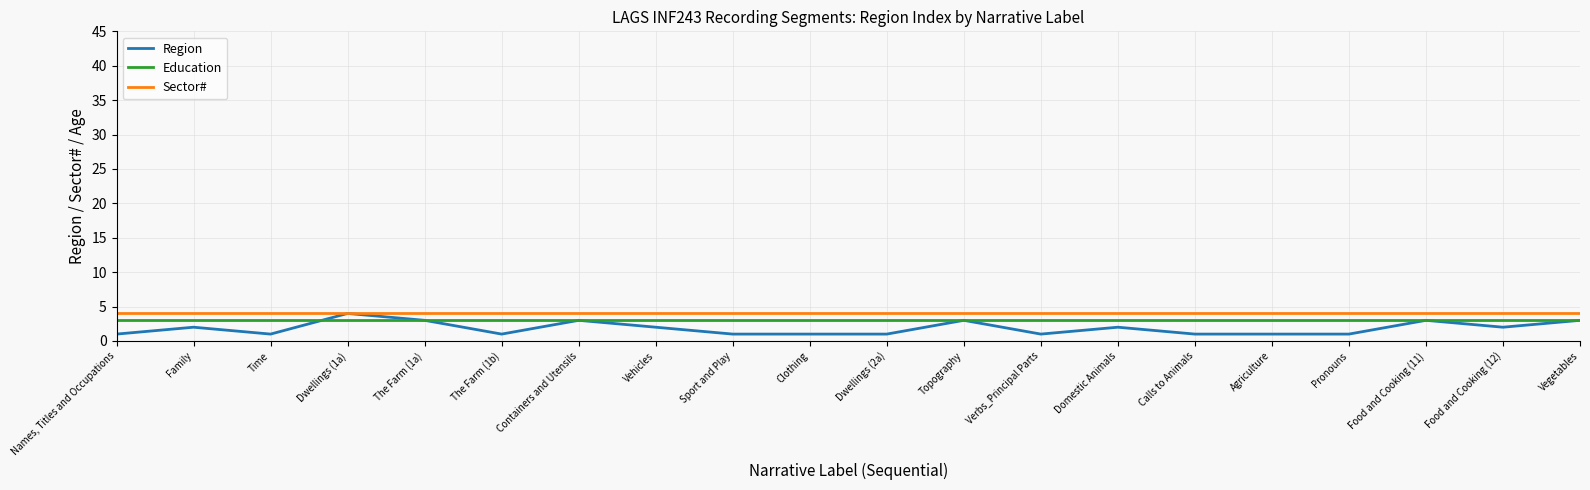

At which category does Region reach its first local peak?

Family